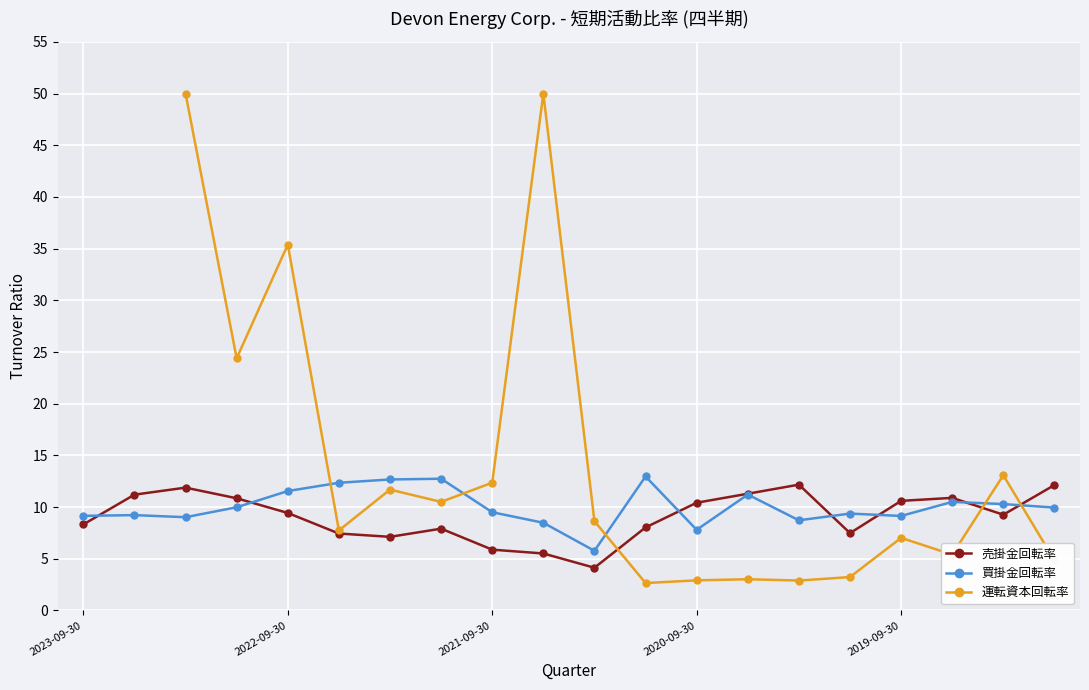

What is the minimum value for 売掛金回転率?

4.1